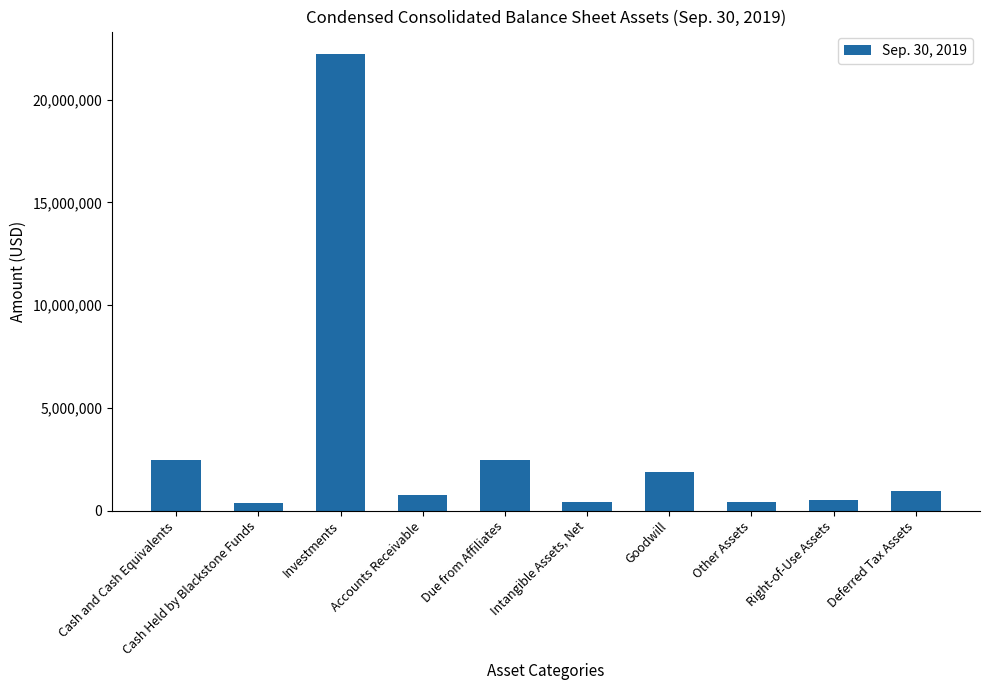

Does the chart contain any negative values?

No